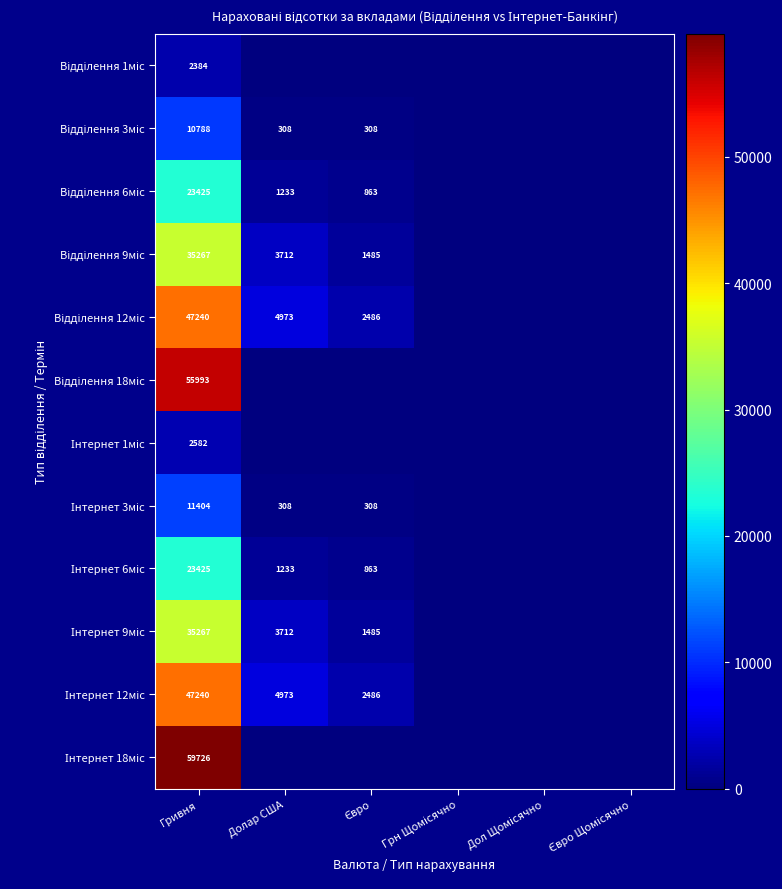

Count the number of data series in this chart.

12